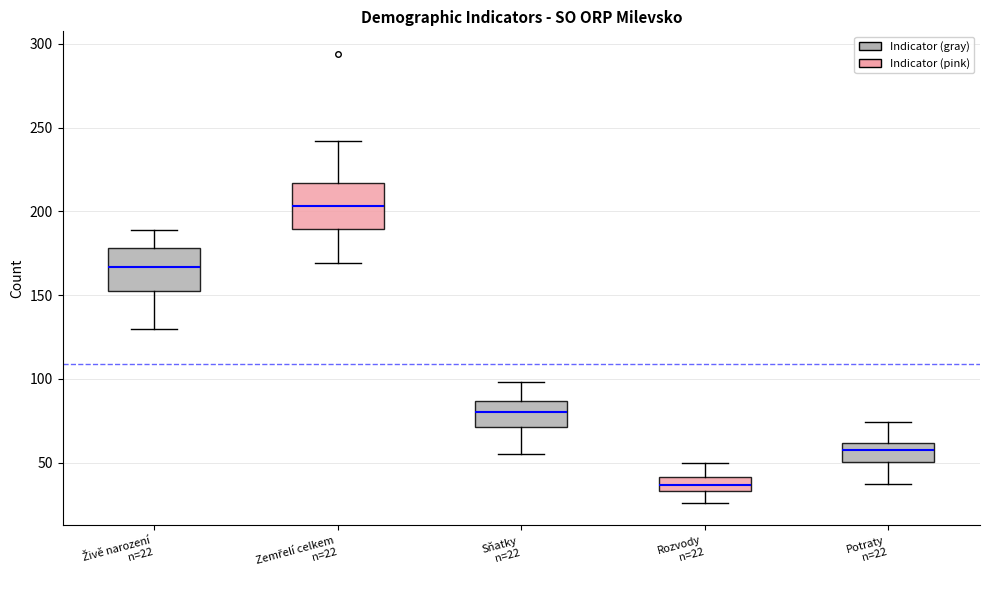

Which box's median line is the highest?

Zemřelí celkem n=22